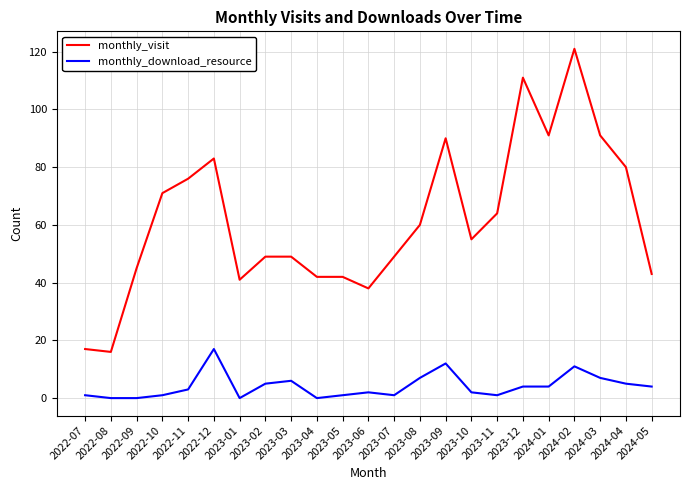

True or false: monthly_visit and monthly_download_resource cross at least once.

False